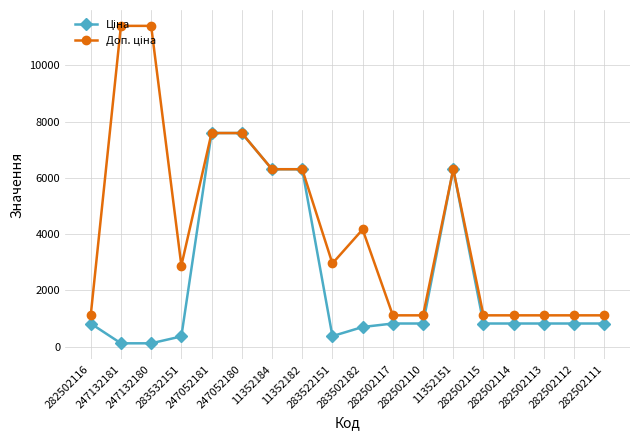

How many lines are shown in the chart?

2